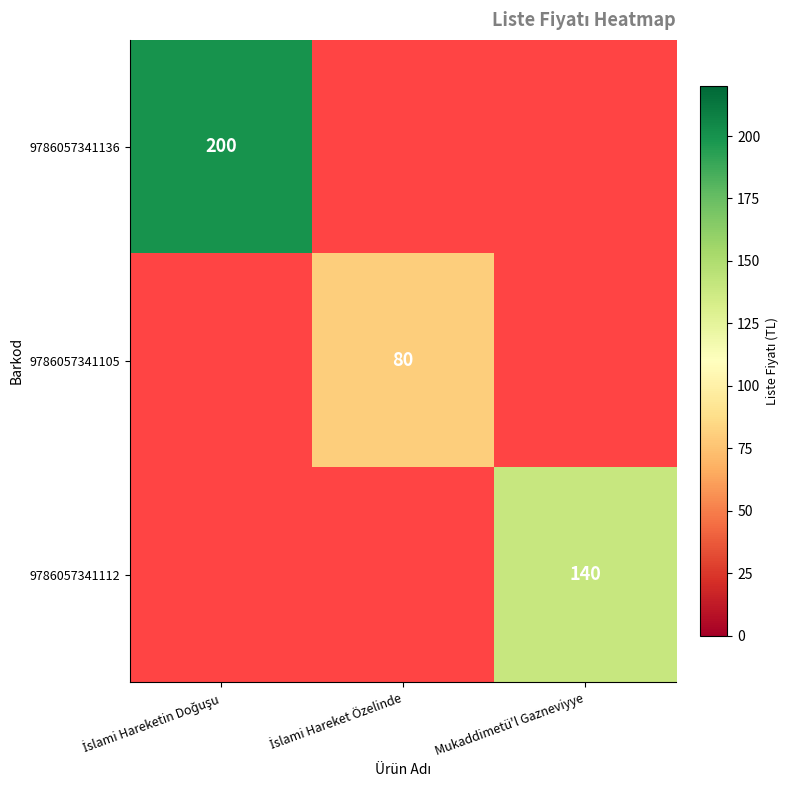

At how many categories does at least one series exceed 135?

2